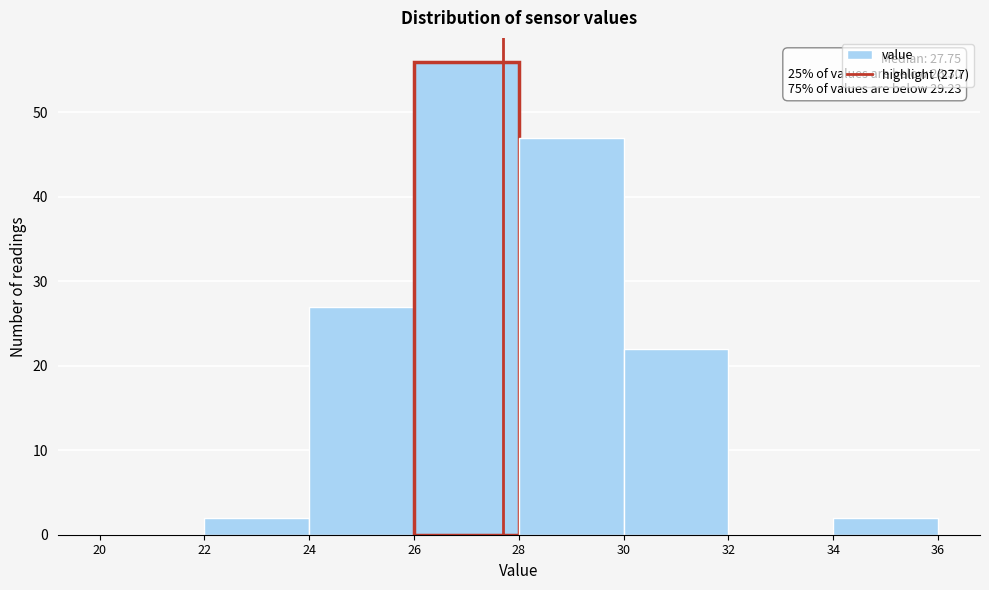

Over which range of the x-axis is the bar tallest?

26 to 28